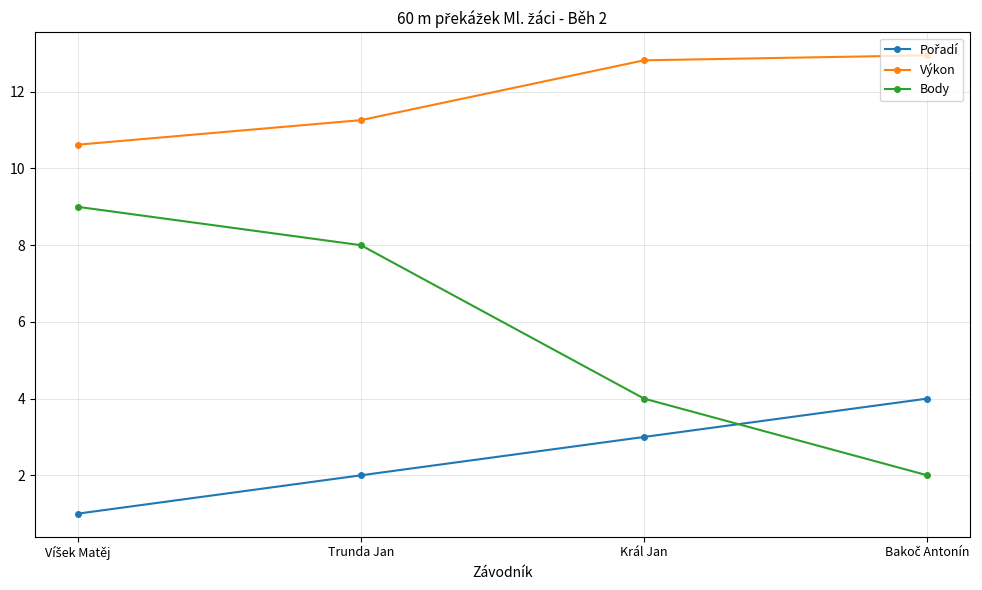

The Výkon series shows 5.6 at Trunda Jan. True or false?

False